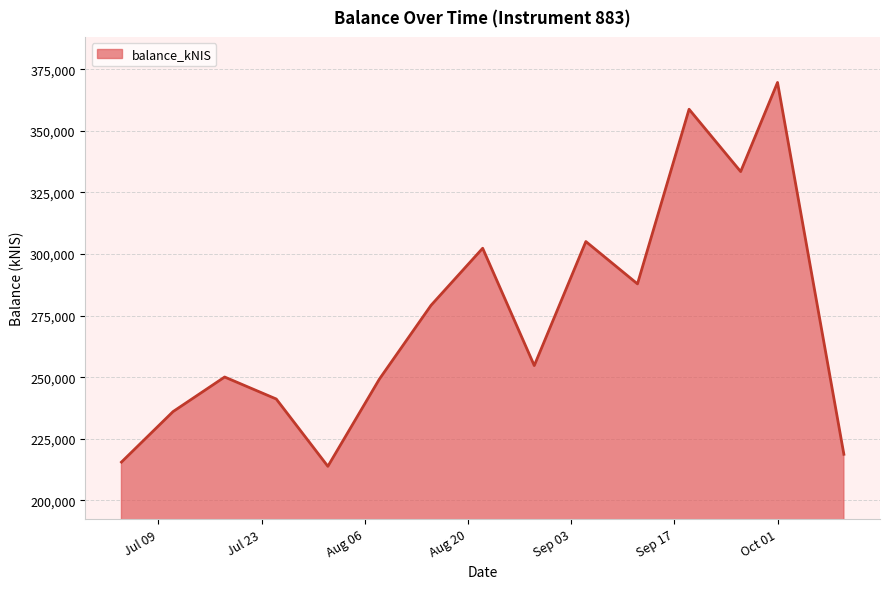

What is the difference between the maximum and minimum values?

155753.5